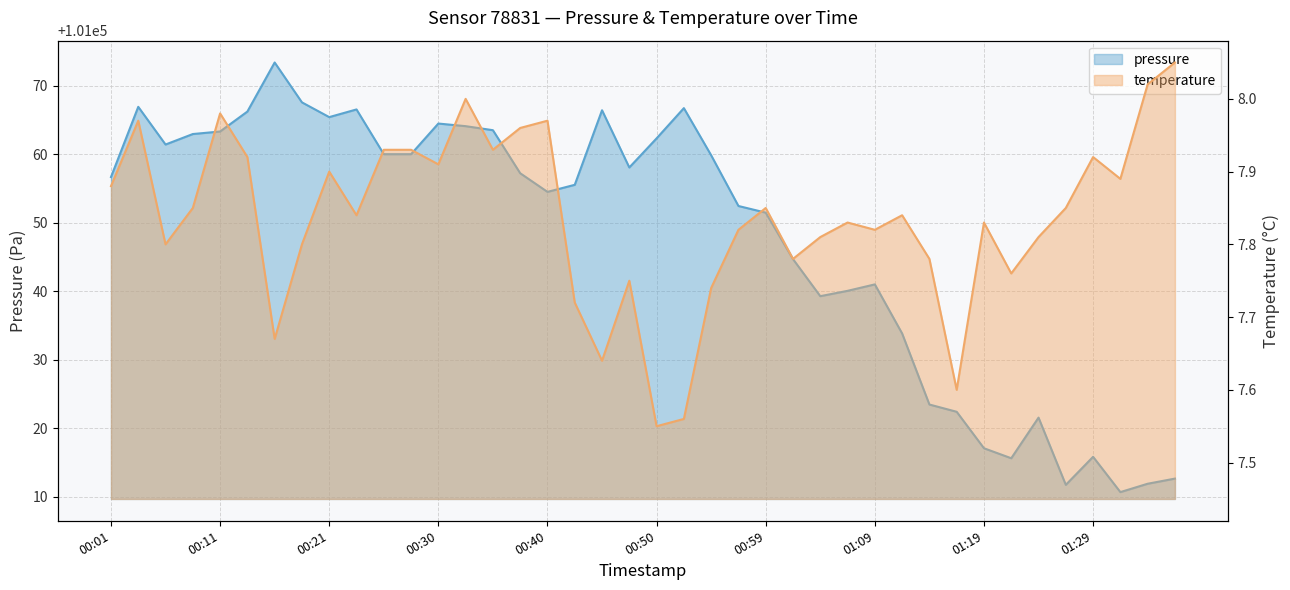

List the series in order of their overall mean, lowest first.

temperature, pressure